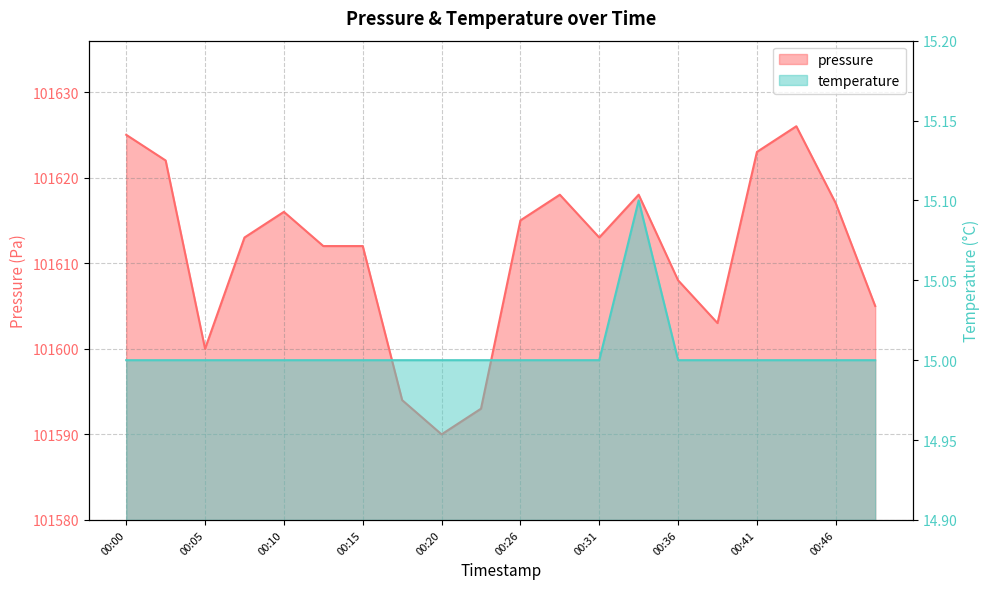

Between 00:38 and 00:41, which series saw the biggest shift?

pressure